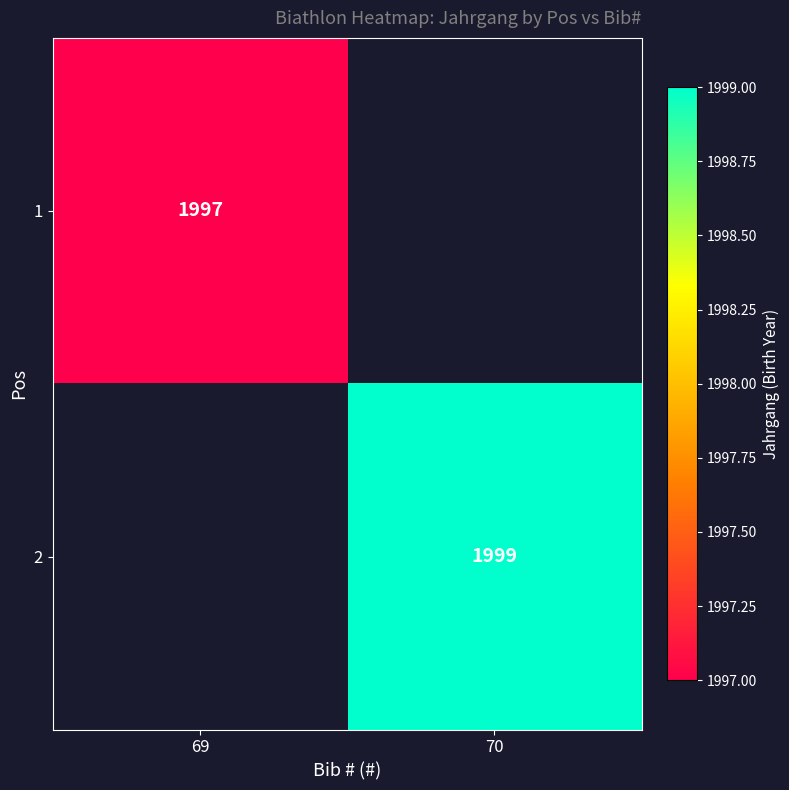

The 1 series shows 3216 at 69. True or false?

False